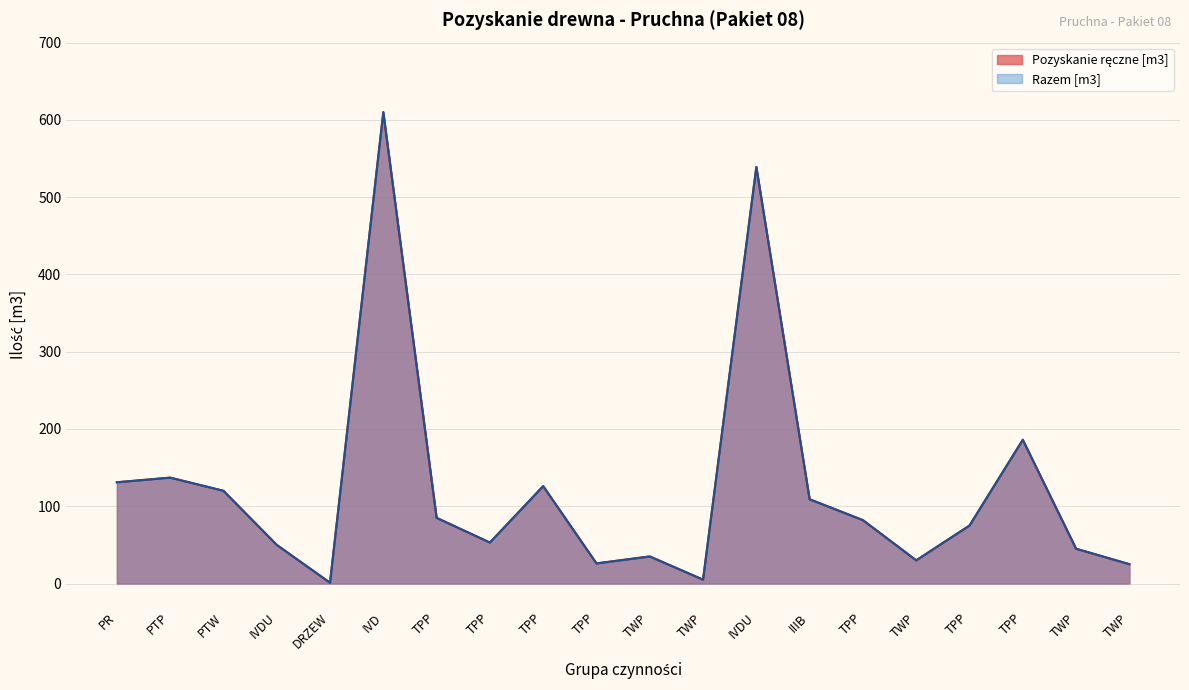

True or false: Razem [m3] and Pozyskanie ręczne [m3] intersect in this chart.

False